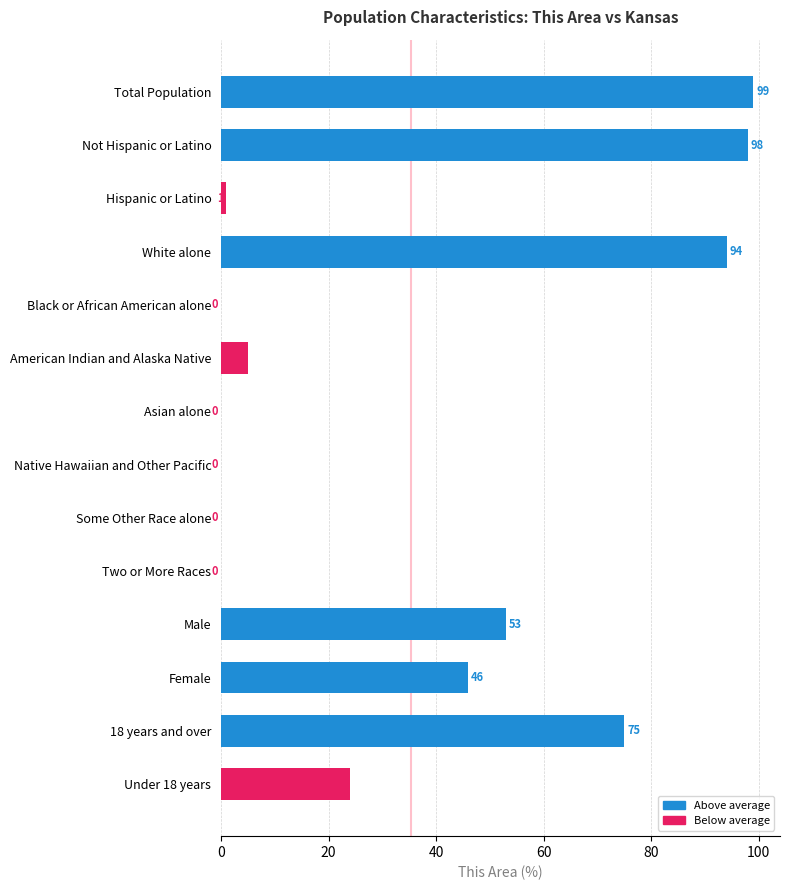

True or false: the data shows 34 at Native Hawaiian and Other Pacific.

False